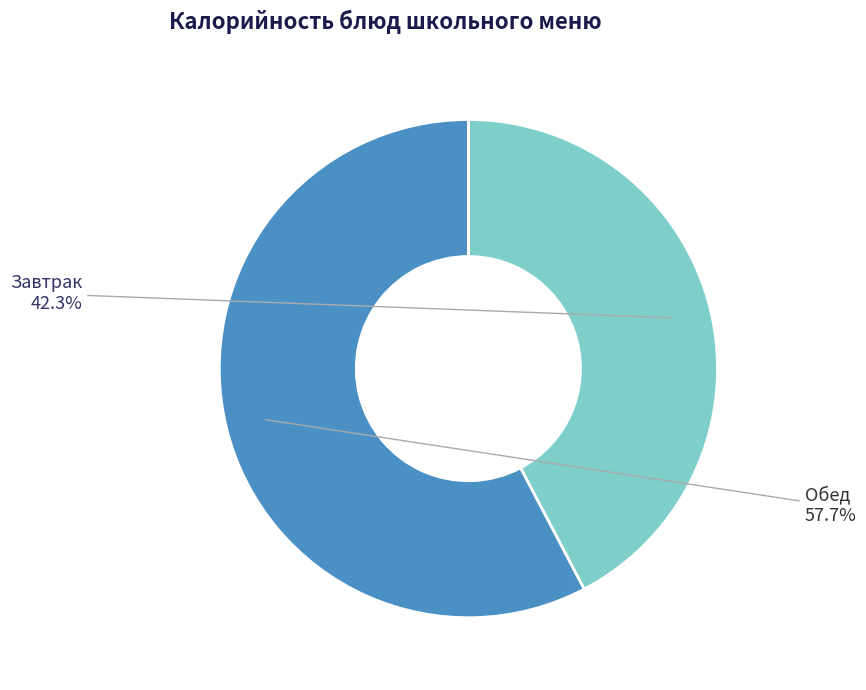

Does any single category account for the majority?

Yes